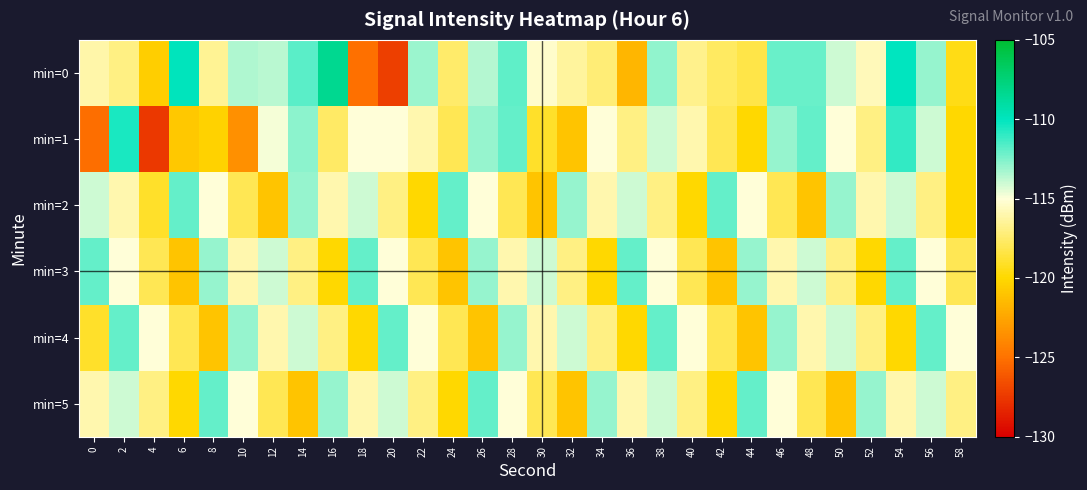

Reading left to right, what are all the values shown in this chart?

min=0: 0=-116.0	2=-117.0	4=-120.5	6=-109.9	8=-116.5	10=-113.5	12=-113.7	14=-111.7	16=-108.4	18=-125.0	20=-127.3	22=-113.0	24=-117.5	26=-113.5	28=-111.9	30=-115.3	32=-116.4	34=-117.3	36=-121.6	38=-112.8	40=-116.8	42=-117.8	44=-118.3	46=-112.1	48=-112.1	50=-114.0	52=-115.7	54=-110.1	56=-113.0	58=-119.5
min=1: 0=-125.1	2=-110.5	4=-127.5	6=-120.8	8=-120.3	10=-123.5	12=-114.8	14=-112.8	16=-117.7	18=-115.0	20=-115.0	22=-116.0	24=-118.0	26=-113.0	28=-112.0	30=-119.0	32=-121.0	34=-115.0	36=-117.0	38=-114.0	40=-116.0	42=-118.0	44=-120.0	46=-113.0	48=-112.0	50=-115.0	52=-117.0	54=-111.0	56=-114.0	58=-120.0
min=2: 0=-114.0	2=-116.0	4=-119.0	6=-112.0	8=-115.0	10=-118.0	12=-121.0	14=-113.0	16=-116.0	18=-114.0	20=-117.0	22=-120.0	24=-112.0	26=-115.0	28=-118.0	30=-121.0	32=-113.0	34=-116.0	36=-114.0	38=-117.0	40=-120.0	42=-112.0	44=-115.0	46=-118.0	48=-121.0	50=-113.0	52=-116.0	54=-114.0	56=-117.0	58=-120.0
min=3: 0=-112.0	2=-115.0	4=-118.0	6=-121.0	8=-113.0	10=-116.0	12=-114.0	14=-117.0	16=-120.0	18=-112.0	20=-115.0	22=-118.0	24=-121.0	26=-113.0	28=-116.0	30=-114.0	32=-117.0	34=-120.0	36=-112.0	38=-115.0	40=-118.0	42=-121.0	44=-113.0	46=-116.0	48=-114.0	50=-117.0	52=-120.0	54=-112.0	56=-115.0	58=-118.0
min=4: 0=-119.0	2=-112.0	4=-115.0	6=-118.0	8=-121.0	10=-113.0	12=-116.0	14=-114.0	16=-117.0	18=-120.0	20=-112.0	22=-115.0	24=-118.0	26=-121.0	28=-113.0	30=-116.0	32=-114.0	34=-117.0	36=-120.0	38=-112.0	40=-115.0	42=-118.0	44=-121.0	46=-113.0	48=-116.0	50=-114.0	52=-117.0	54=-120.0	56=-112.0	58=-115.0
min=5: 0=-116.0	2=-114.0	4=-117.0	6=-120.0	8=-112.0	10=-115.0	12=-118.0	14=-121.0	16=-113.0	18=-116.0	20=-114.0	22=-117.0	24=-120.0	26=-112.0	28=-115.0	30=-118.0	32=-121.0	34=-113.0	36=-116.0	38=-114.0	40=-117.0	42=-120.0	44=-112.0	46=-115.0	48=-118.0	50=-121.0	52=-113.0	54=-116.0	56=-114.0	58=-117.0